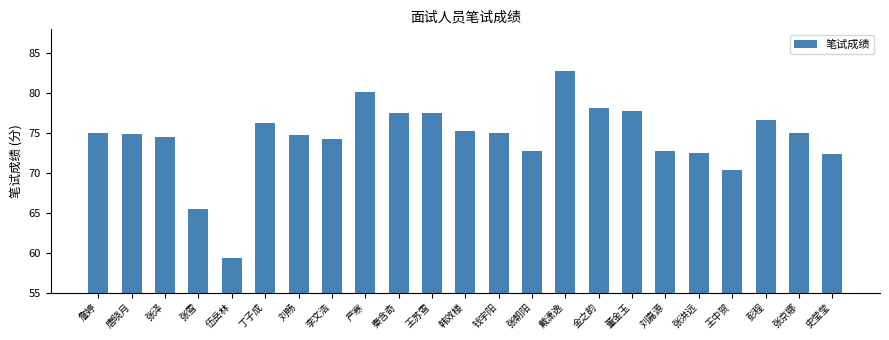

The value at 戴潇逸 is 26.4. True or false?

False